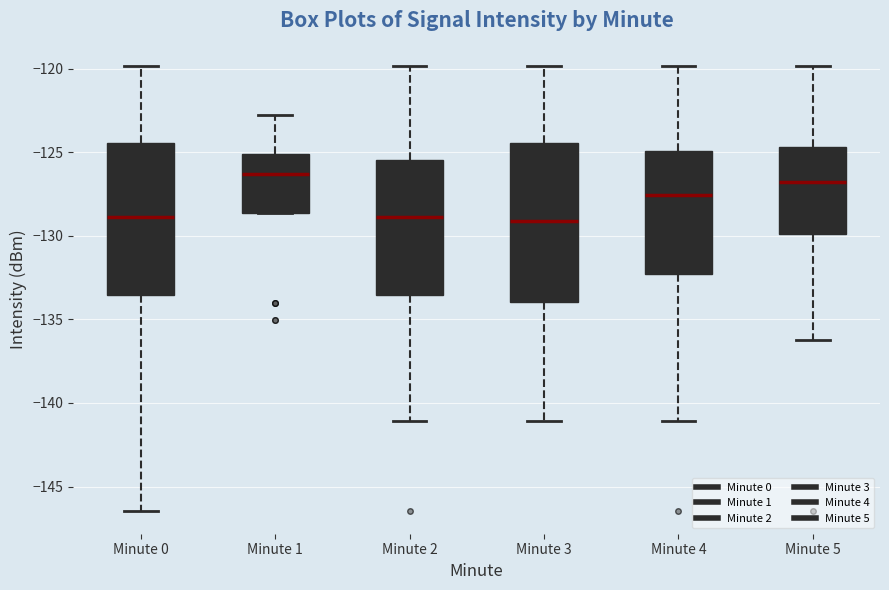

Reading left to right, transcribe this box plot: for each box, give where its median line is, the range the box spans, and where its two whiskers end, as read against the y-axis. The values are not printed on the chart, so give them approximately, as read against the axis.

Minute 0: median -129.0, box -133.5 to -124.5, whiskers -146.5 to -120.0
Minute 1: median -126.5, box -128.5 to -125.0, whiskers -128.5 to -123.0
Minute 2: median -129.0, box -133.5 to -125.5, whiskers -141.0 to -120.0
Minute 3: median -129.0, box -134.0 to -124.5, whiskers -141.0 to -120.0
Minute 4: median -127.5, box -132.5 to -125.0, whiskers -141.0 to -120.0
Minute 5: median -127.0, box -130.0 to -124.5, whiskers -136.0 to -120.0